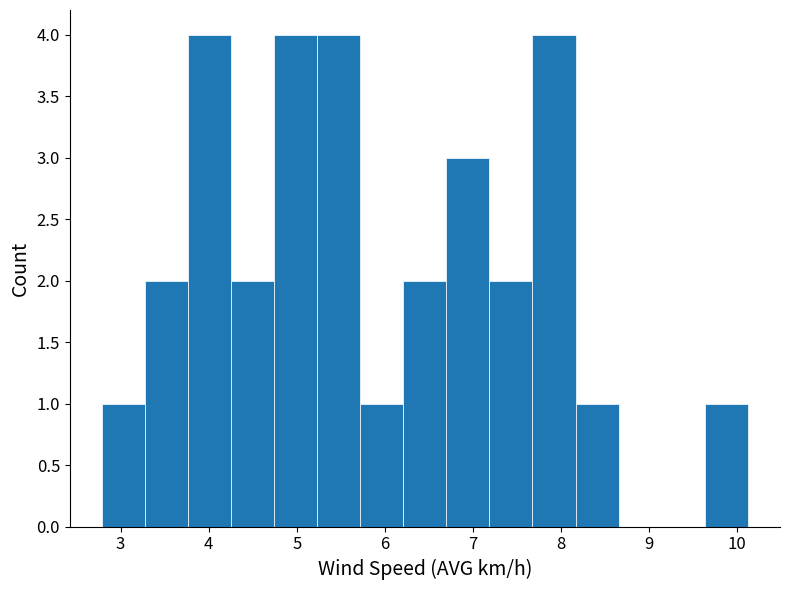

Reading left to right, transcribe this chart: for each bar, give the range it covers on the x-axis and its height. Neither the bar edges nor the heights are printed on the chart, so give them approximately, as read against the axes.

2.8 to 3.3: 1
3.3 to 3.8: 2
3.8 to 4.3: 4
4.3 to 4.7: 2
4.7 to 5.2: 4
5.2 to 5.7: 4
5.7 to 6.2: 1
6.2 to 6.7: 2
6.7 to 7.2: 3
7.2 to 7.7: 2
7.7 to 8.2: 4
8.2 to 8.7: 1
8.7 to 9.1: 0
9.1 to 9.6: 0
9.6 to 10.1: 1